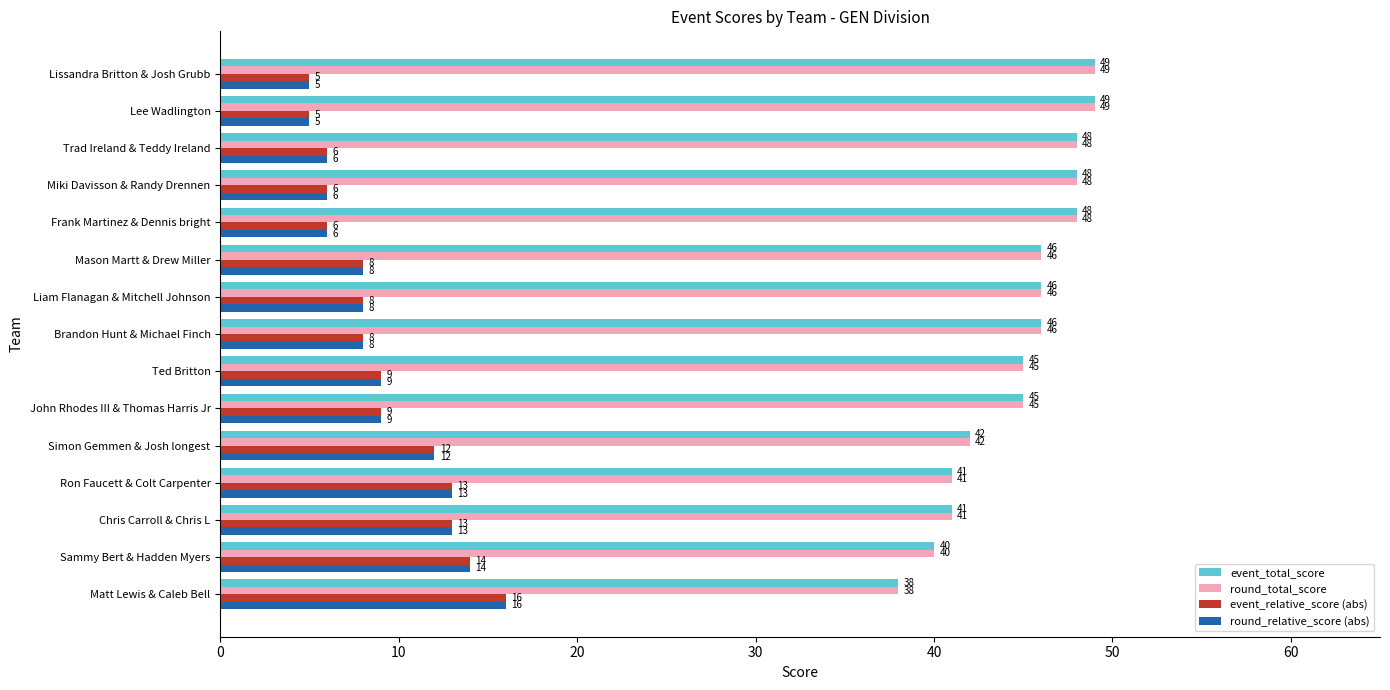

At which label is round_total_score closest to 43?

Simon Gemmen & Josh longest